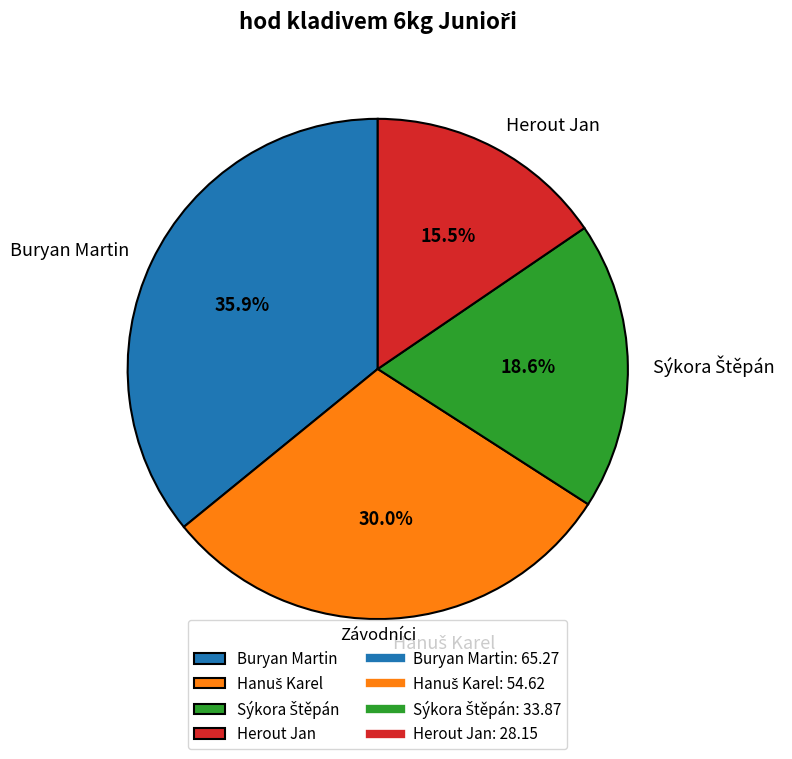

Which has a higher value, Herout Jan or Buryan Martin?

Buryan Martin